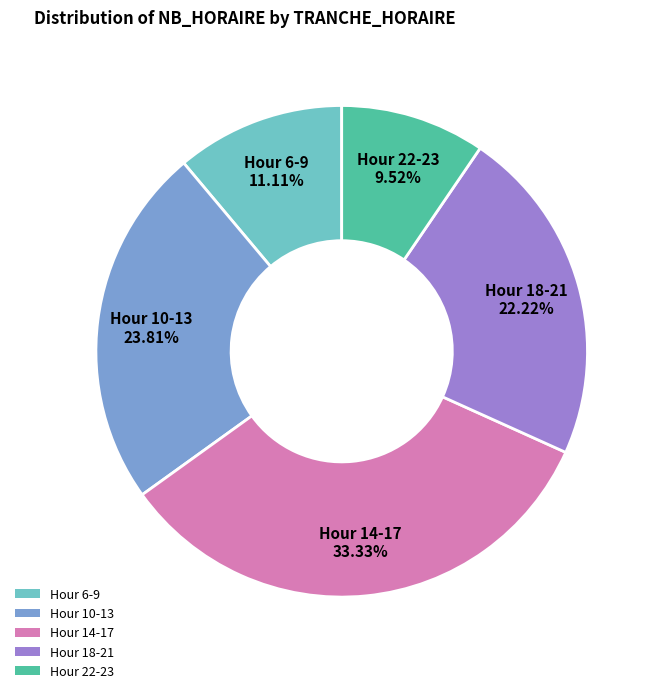

Which category has the biggest portion of the pie?

Hour 14-17